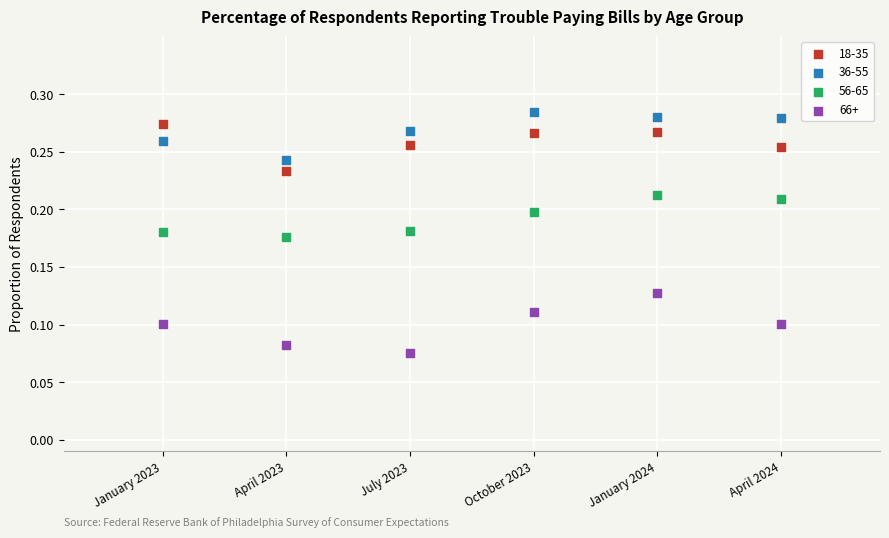

Across all data points, what is the range of X values (max minus min)?

1.2